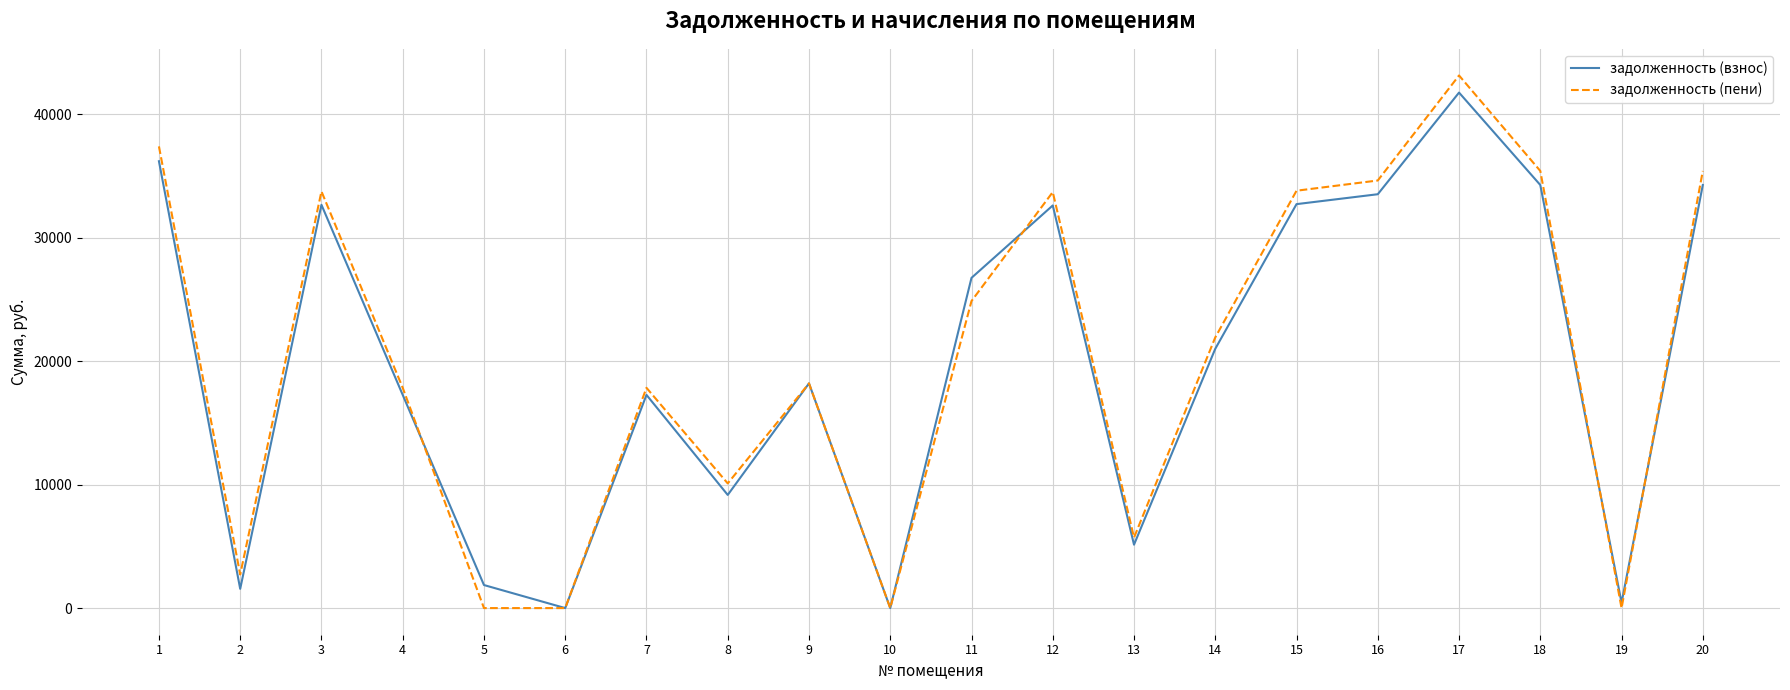

Read the задолженность (взнос) value at 18.

34283.2